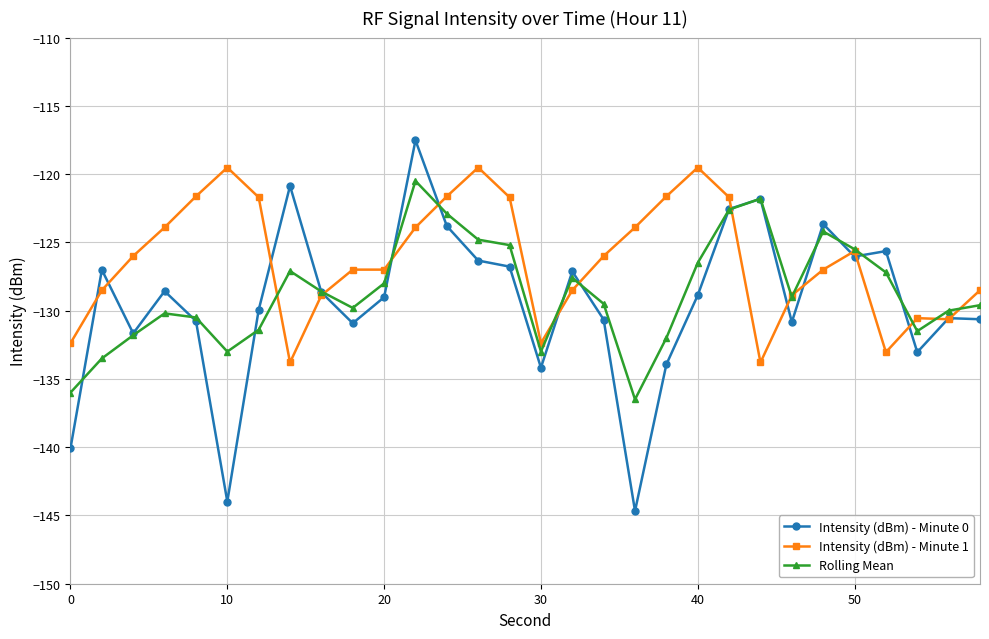

How many categories are shown in the chart?

30